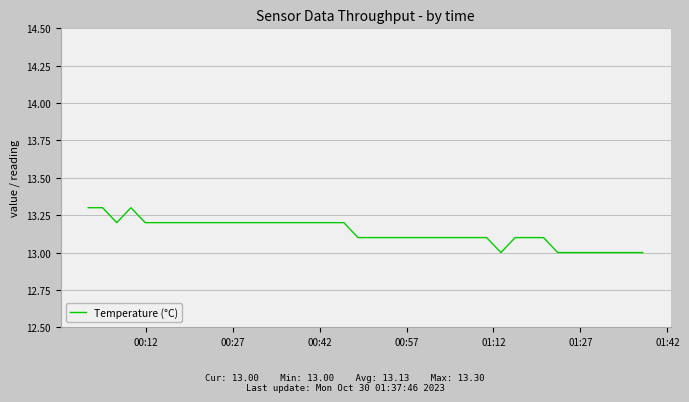

What is the minimum value shown in the chart?

13.0